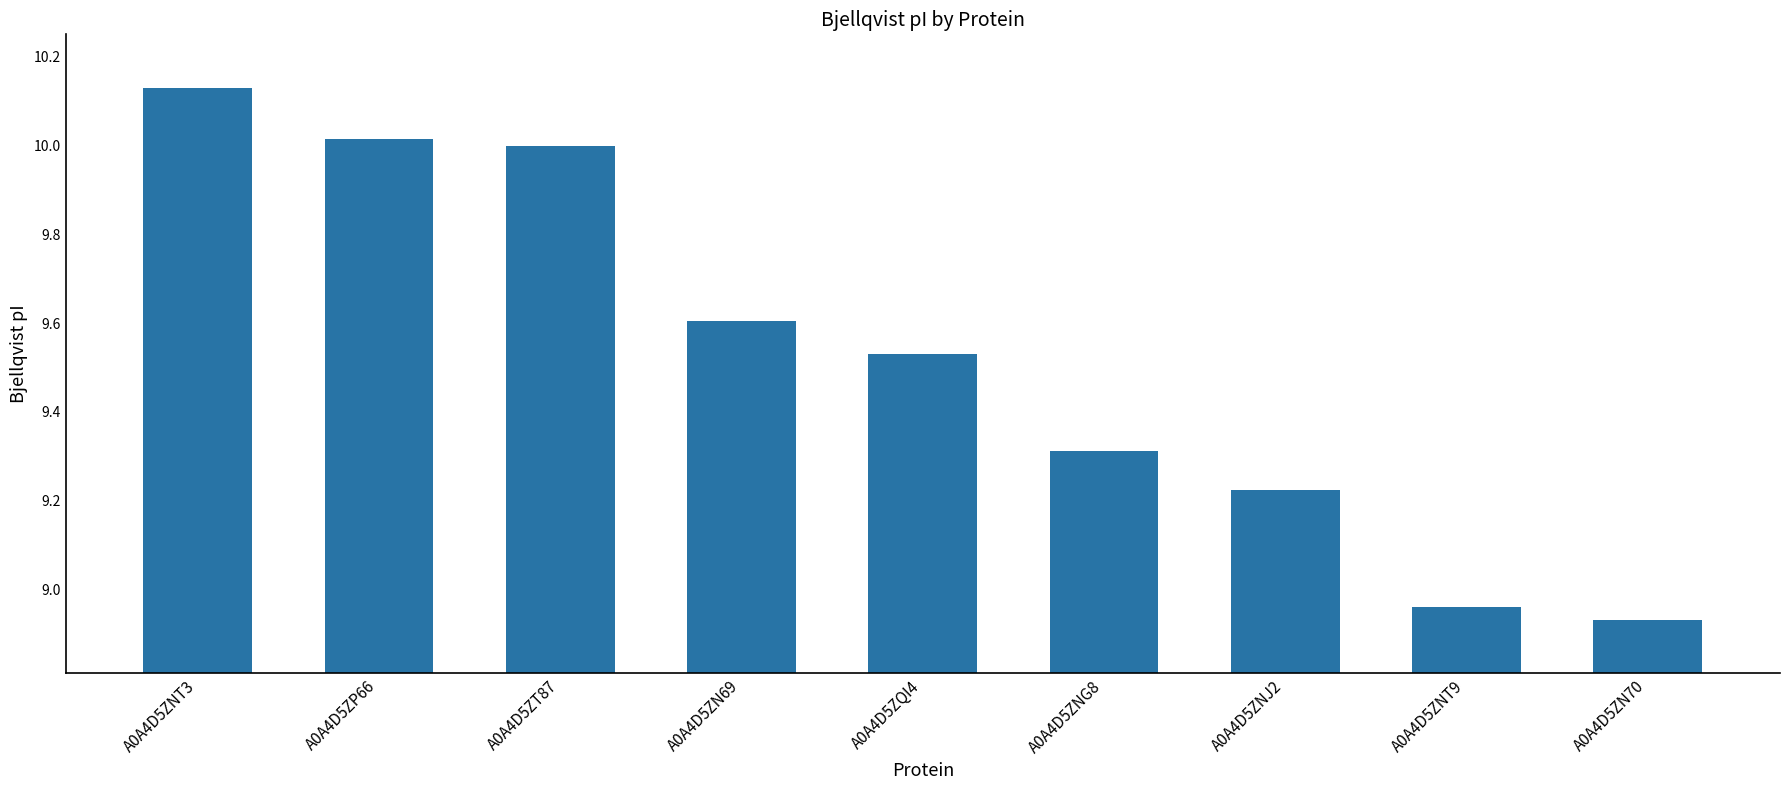

What is the difference between the values at A0A4D5ZNT3 and A0A4D5ZN69?

0.5